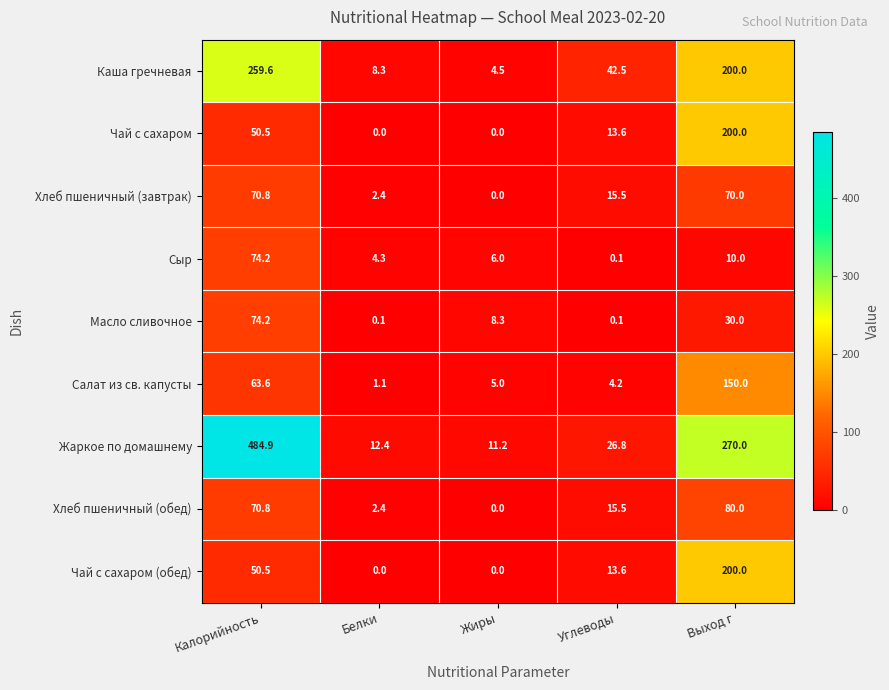

Between Калорийность and Углеводы, which series saw the biggest shift?

Жаркое по домашнему